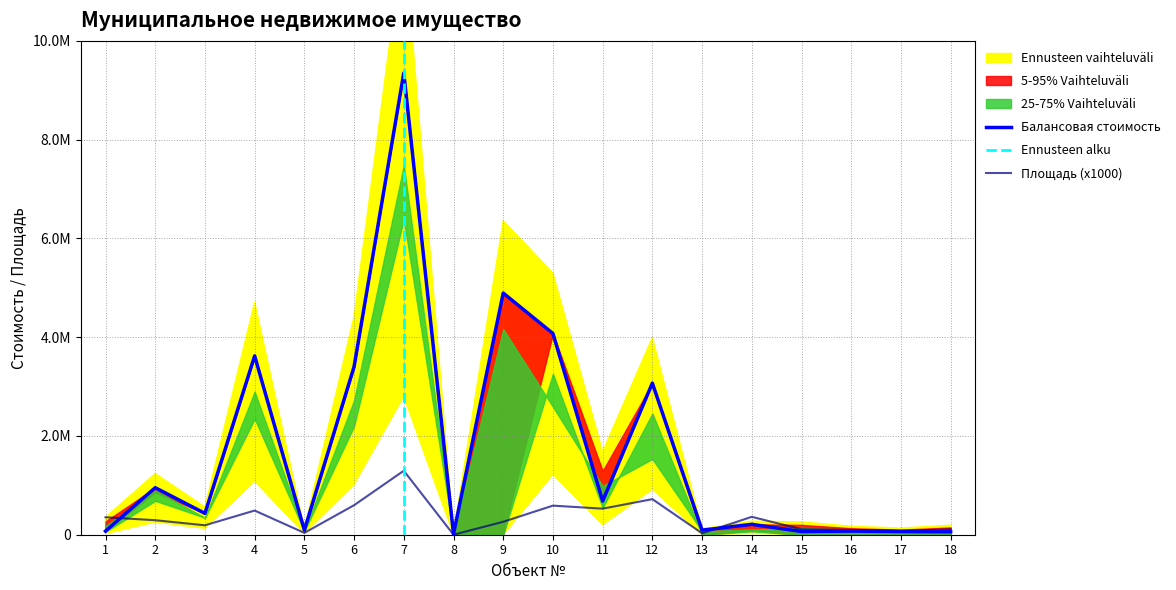

What is the minimum value for Балансовая стоимость?

14203.0